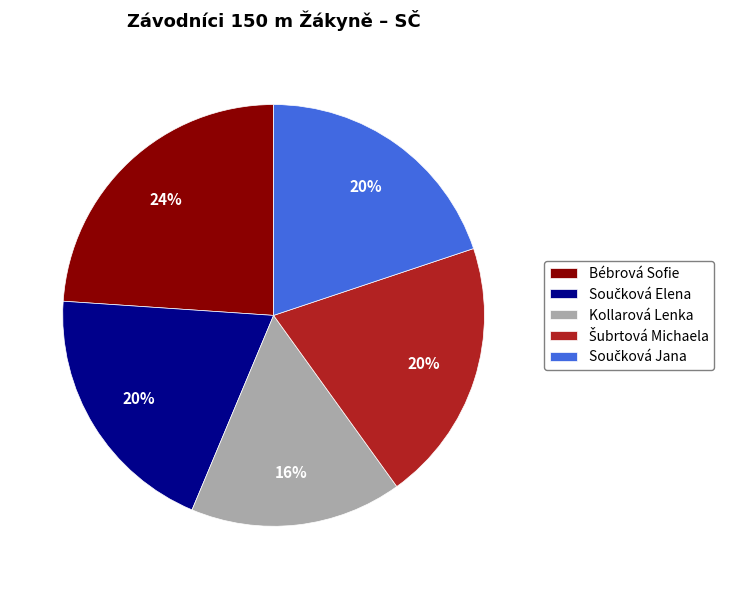

Which category has the biggest portion of the pie?

Bébrová Sofie